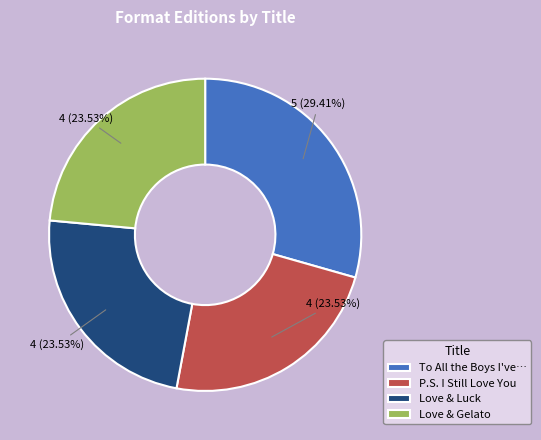

Which category has the biggest portion of the pie?

To All the Boys I've…